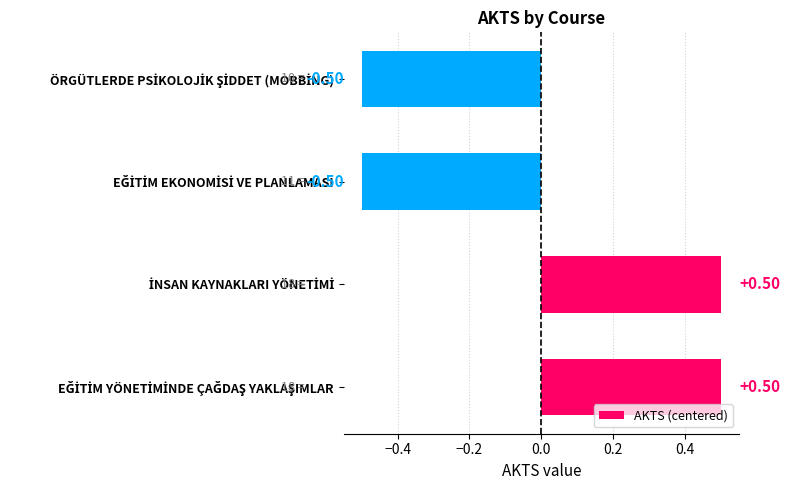

What is the difference between the second highest and minimum values?

1.0